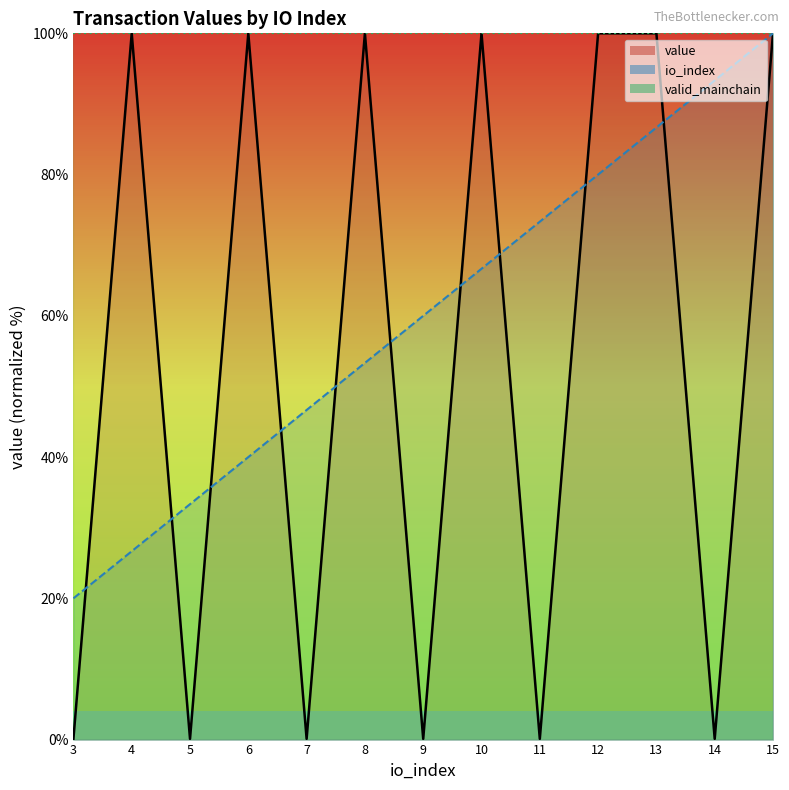

Reading left to right, what are all the values shown in this chart?

io_index: 20.0	26.7	33.3	40.0	46.7	53.3	60.0	66.7	73.3	80.0	86.7	93.3	100.0
value: 0.1	100.0	0.1	100.0	0.1	100.0	0.1	100.0	0.1	100.0	100.0	0.1	100.0